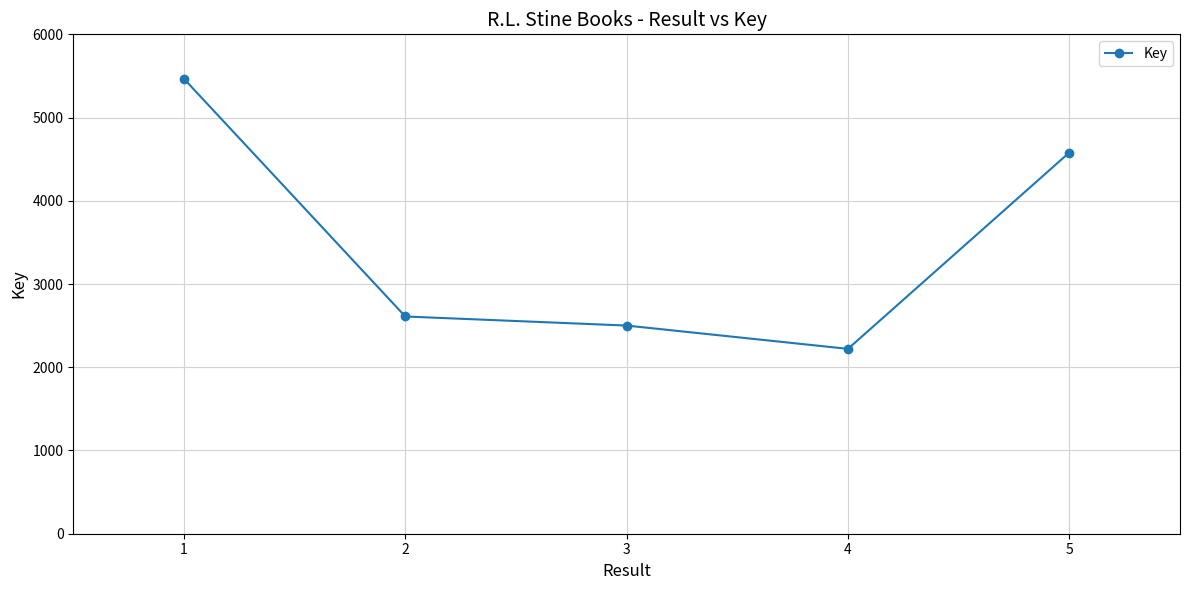

The value at 4 is 2221. True or false?

True